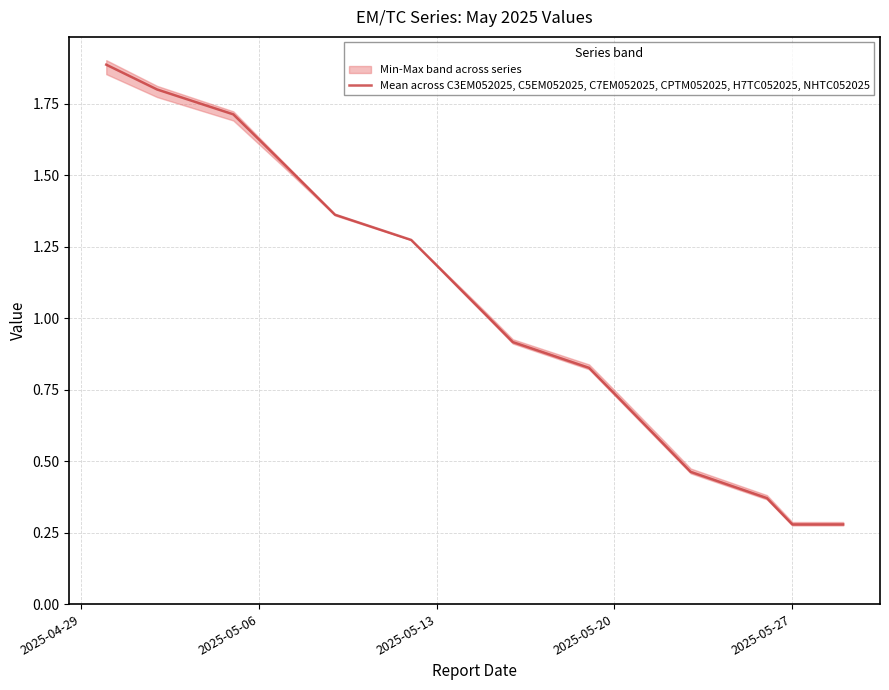

Is it true that Mean across C3EM052025, C5EM052025, C7EM052025, CPTM052025, H7TC052025, NHTC052025 equals 1.2 at 2025-05-13?

True